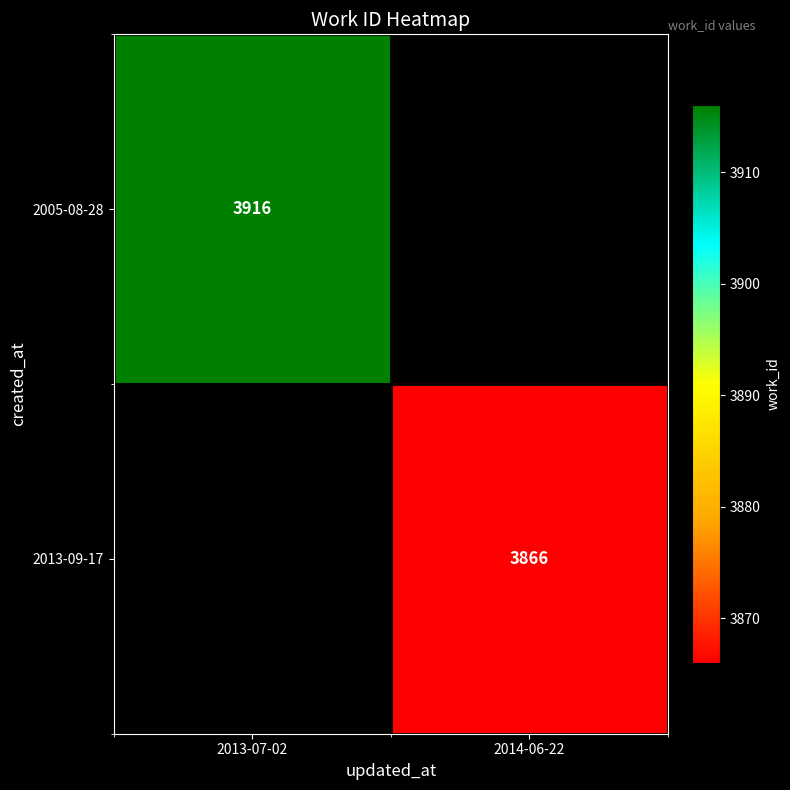

At how many categories does at least one series exceed 3904?

1